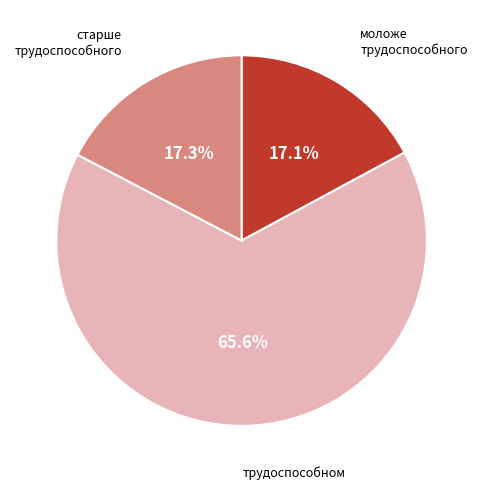

To the nearest percent, what percentage of the pie is моложе трудоспособного?

17%